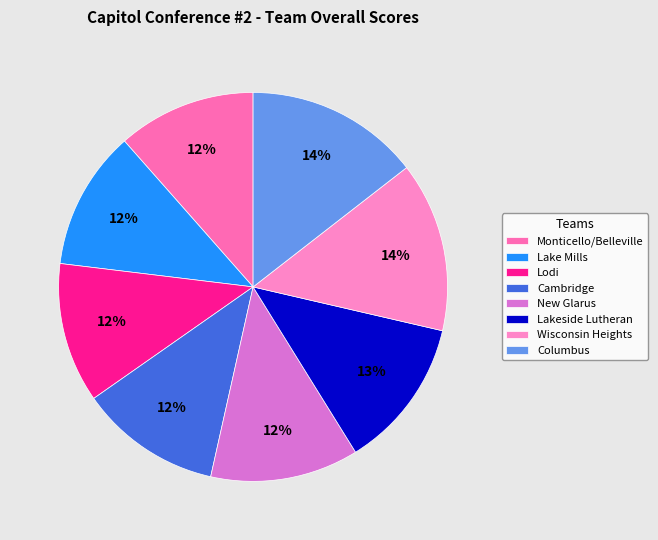

What portion of the pie excludes Cambridge?

88.2%